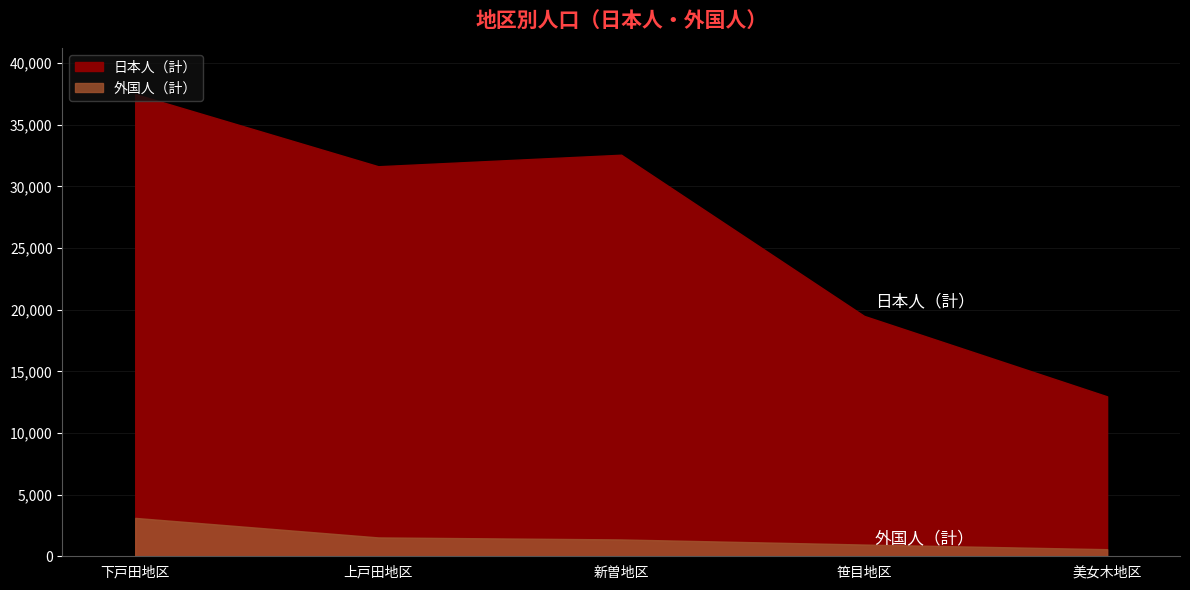

True or false: 外国人（計） and 日本人（計） cross at least once.

False